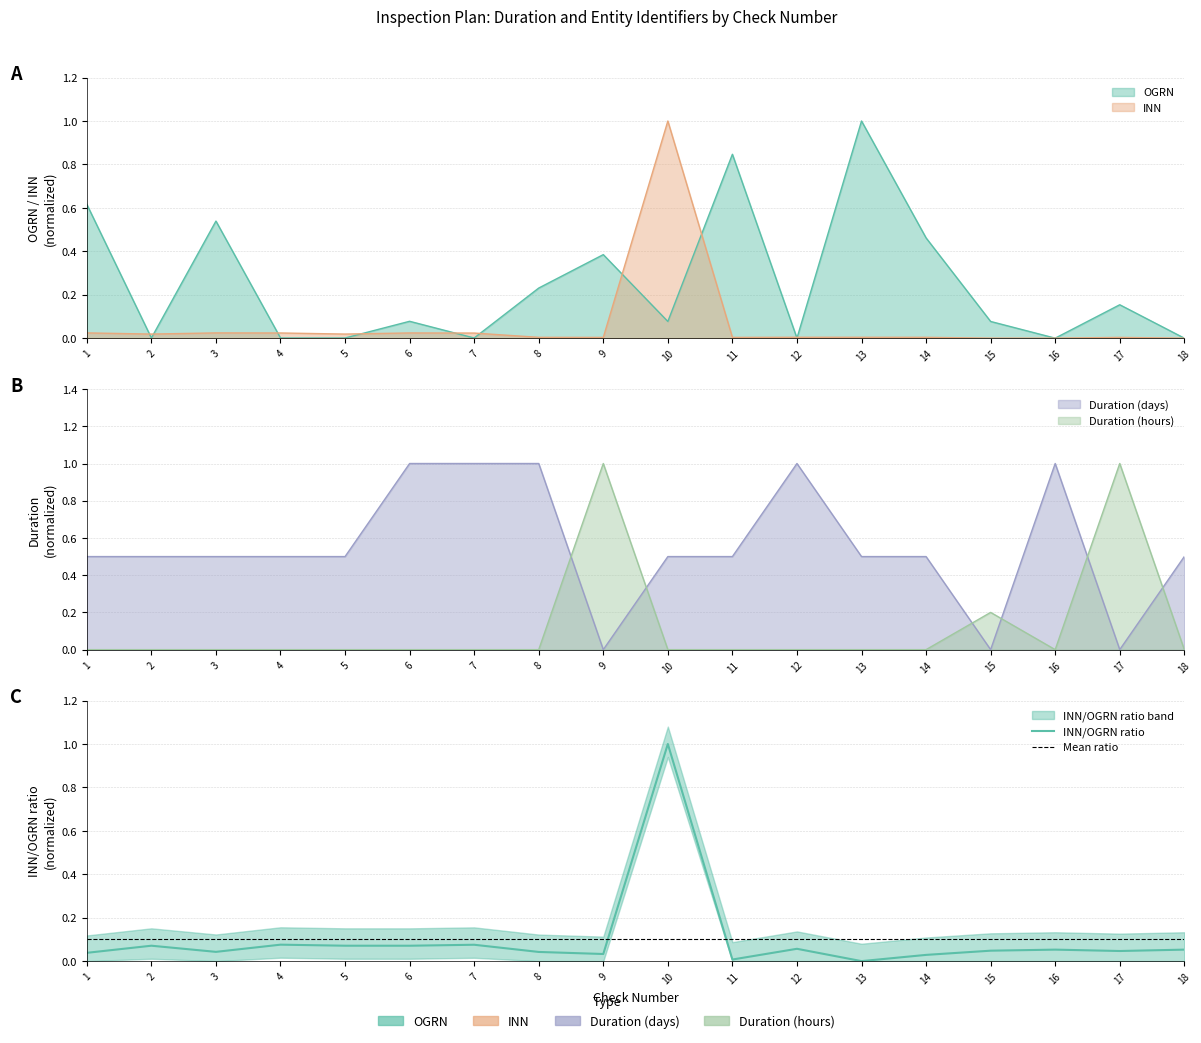

Which series ends up on top after the final intersection of OGRN and Duration_days?

Duration_days